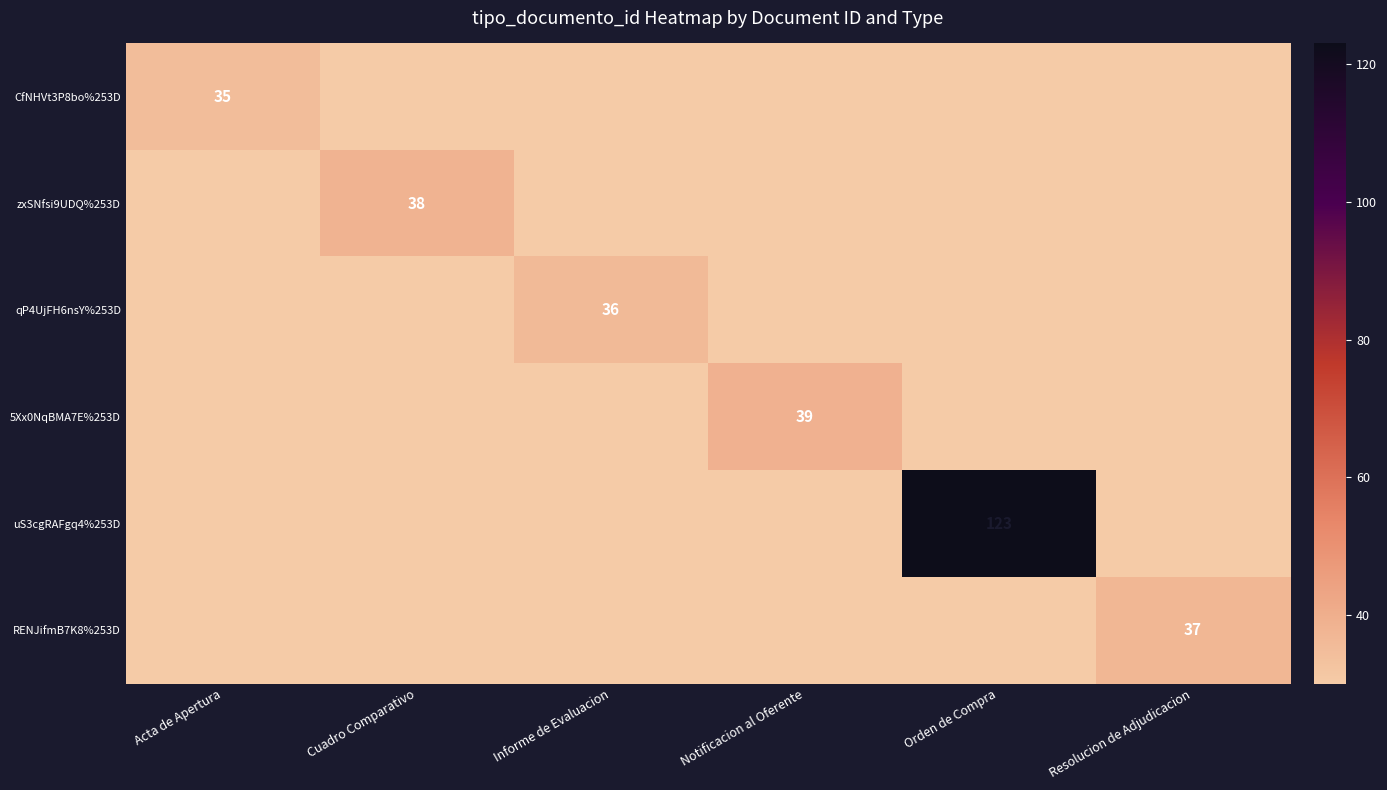

What is the difference between the highest and lowest values at Orden de Compra?

93